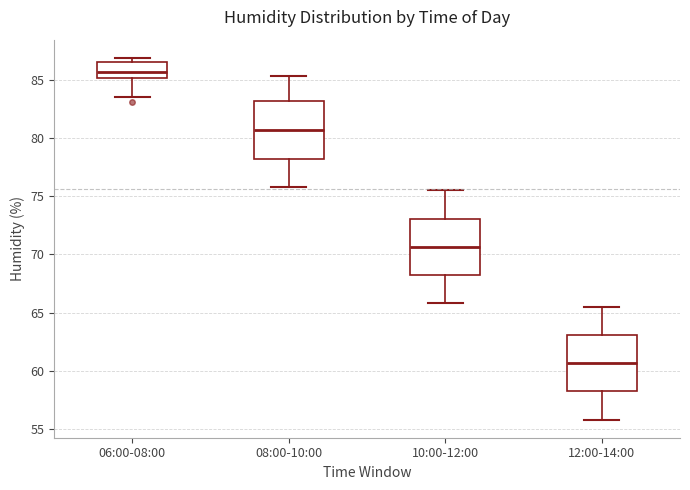

Reading left to right, read every box against the y-axis: the position of its median line, the range the box covers, and the ends of its whiskers. The values are not printed on the chart, so give them approximately, as read against the axis.

06:00-08:00: median 85.5, box 85.0 to 86.5, whiskers 83.5 to 87.0
08:00-10:00: median 80.5, box 78.0 to 83.0, whiskers 76.0 to 85.5
10:00-12:00: median 70.5, box 68.0 to 73.0, whiskers 66.0 to 75.5
12:00-14:00: median 60.5, box 58.0 to 63.0, whiskers 56.0 to 65.5